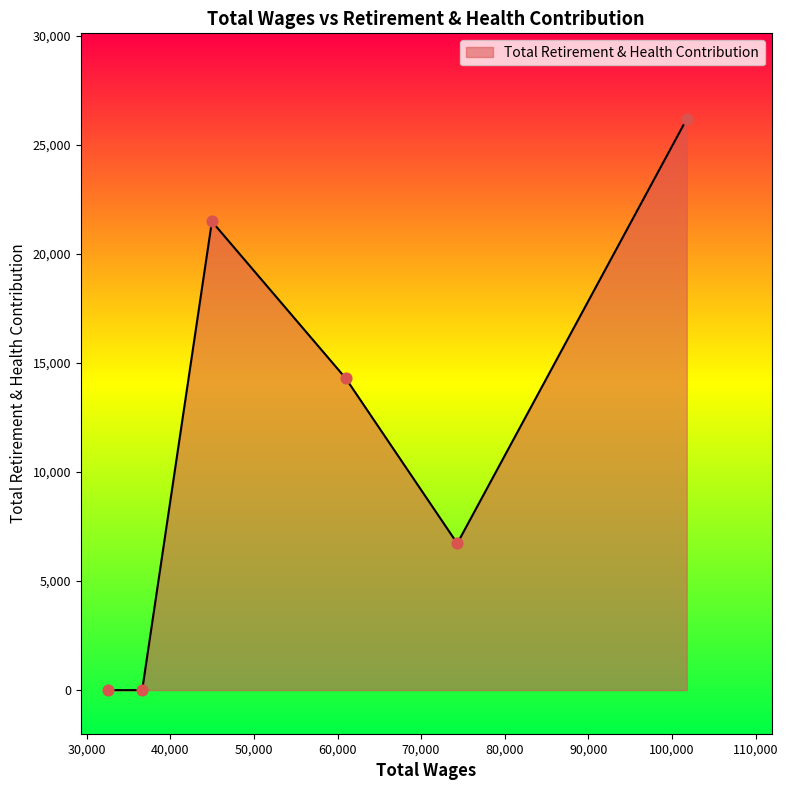

True or false: there are more than 0 points higher than both neighbors.

True